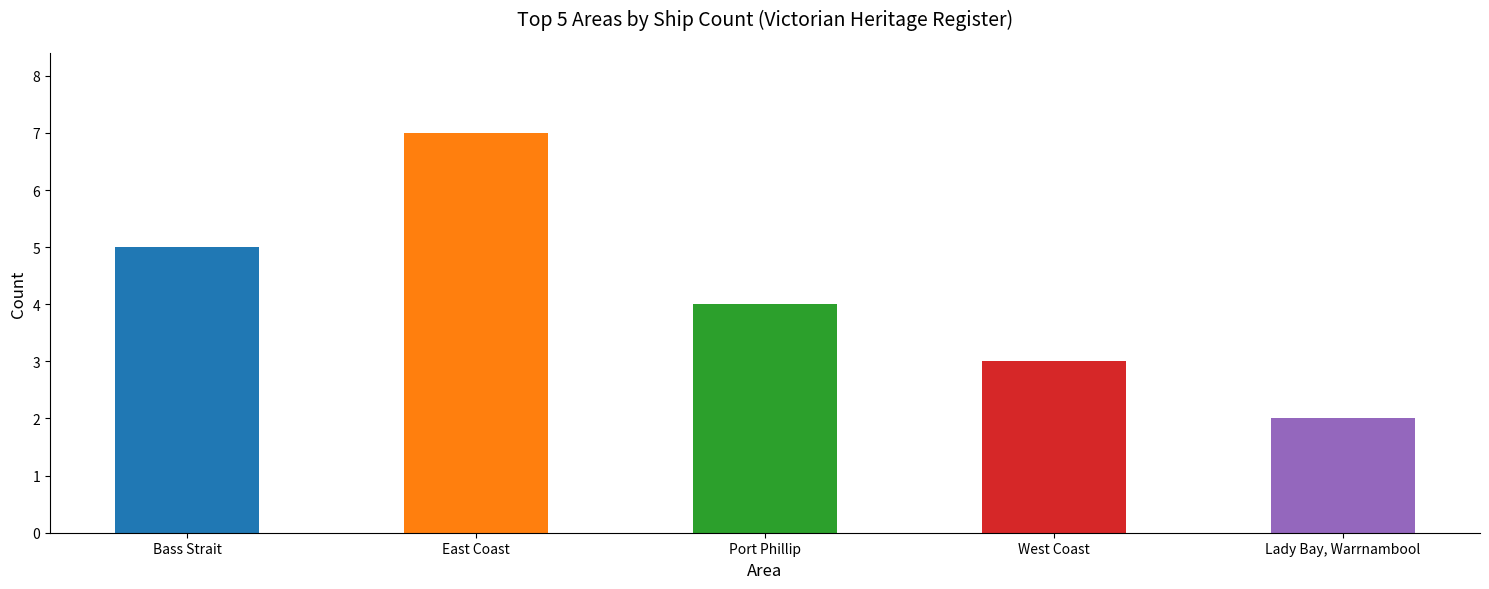

List the labels in order of value, largest first.

East Coast, Bass Strait, Port Phillip, West Coast, Lady Bay, Warrnambool